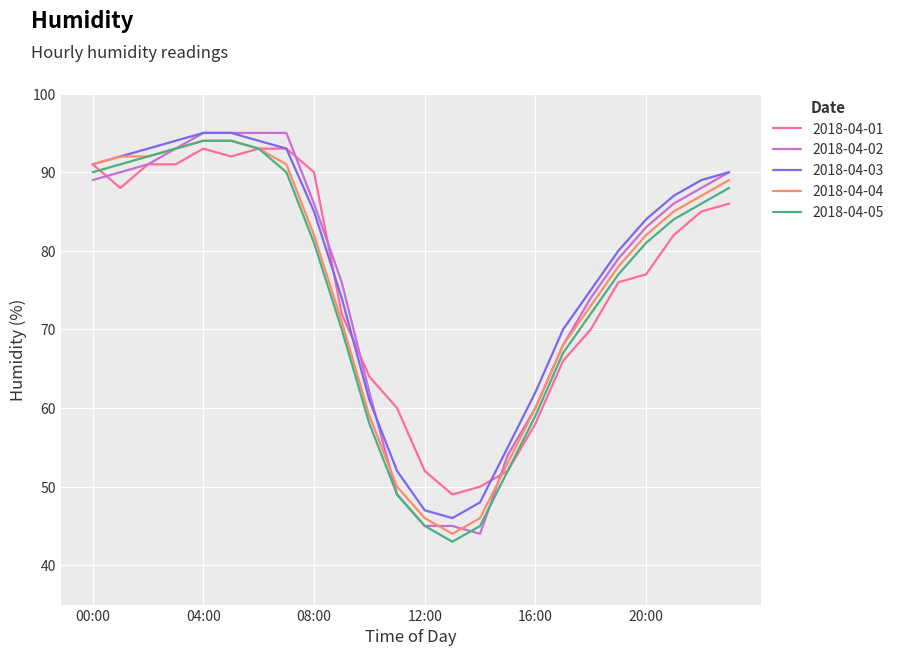

What is the maximum value for 2018-04-04?

94